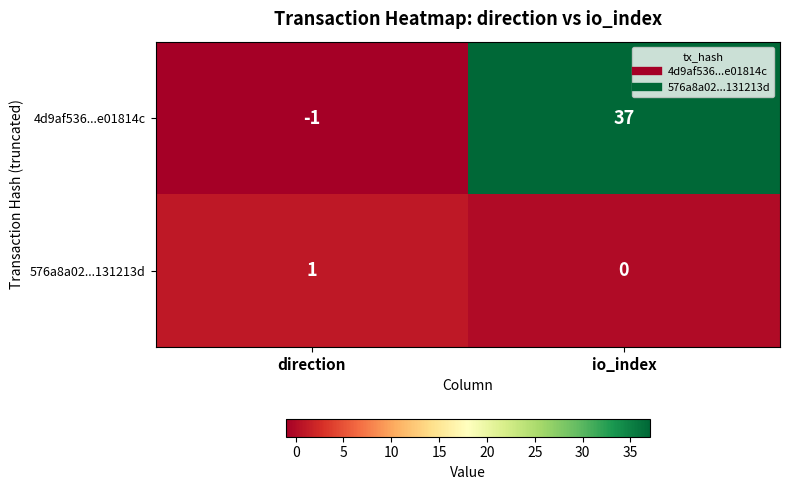

What is the sum of the 4d9af536...e01814c values at io_index and direction?

36